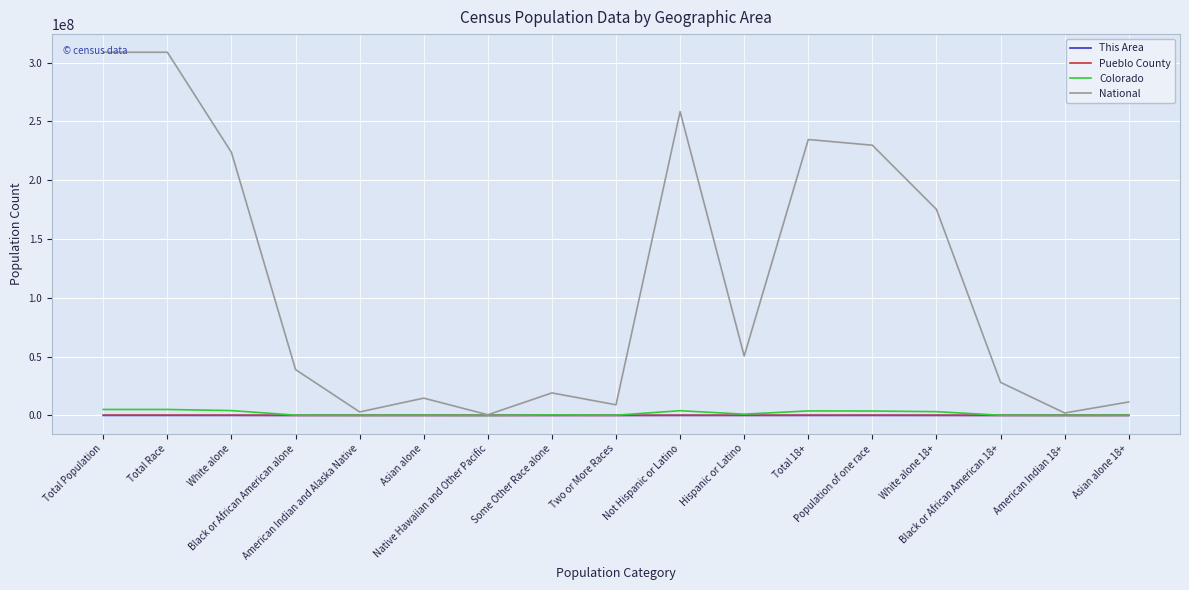

What is the average value of the Colorado series?

1829781